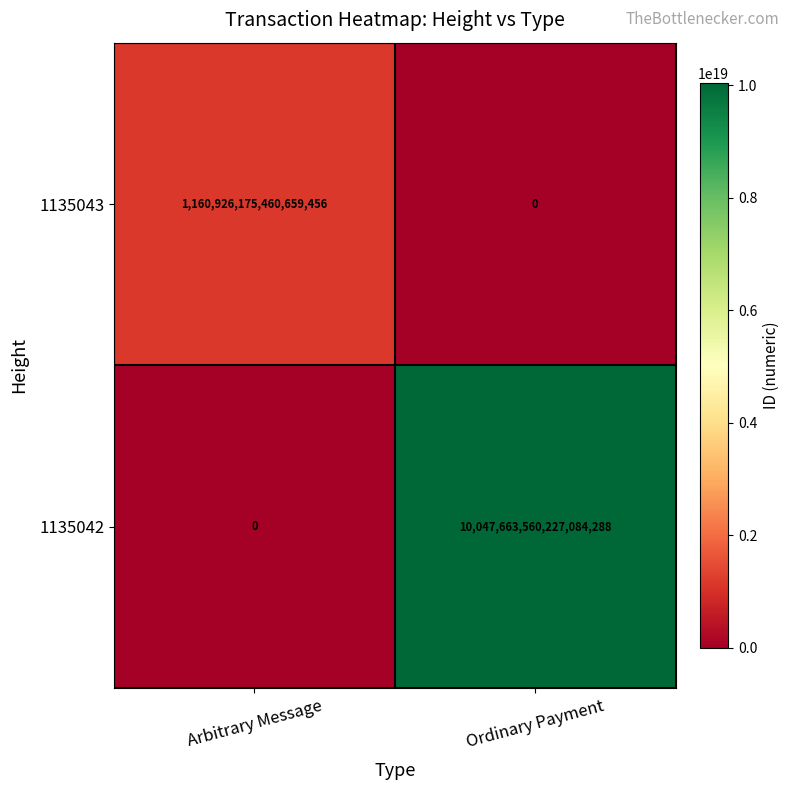

Which series changed the most between Arbitrary Message and Ordinary Payment?

1135042